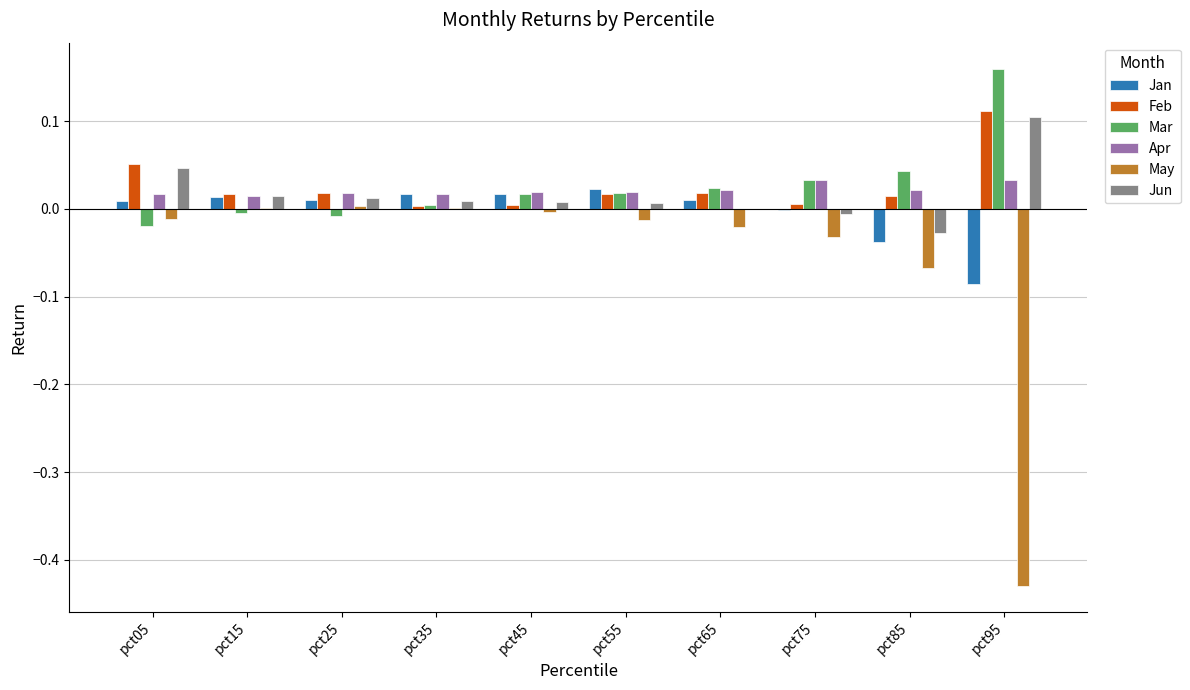

How many data points does each series have?

10